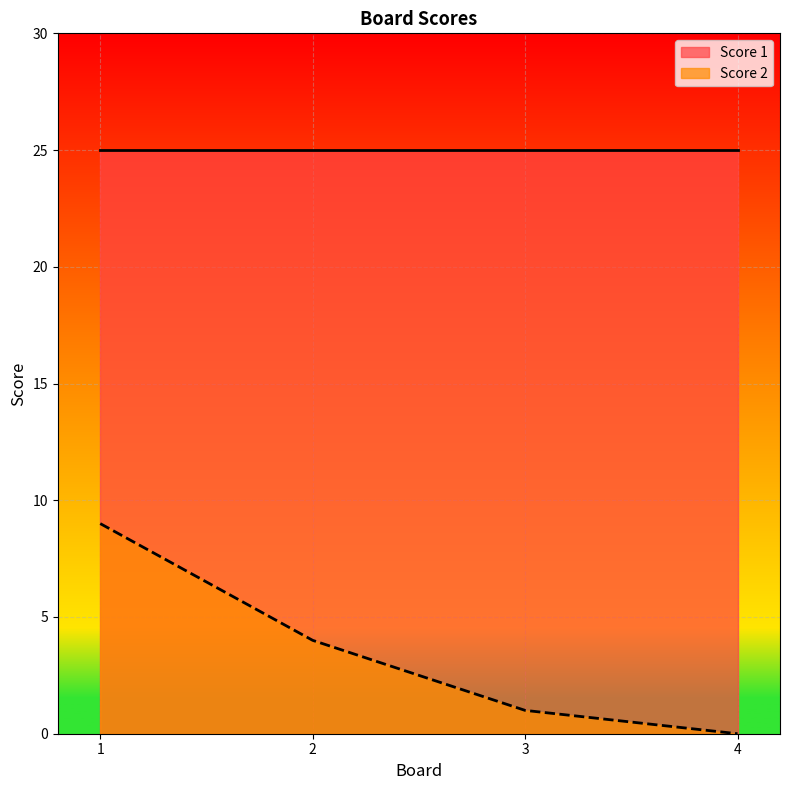

How many positive values are there?

3